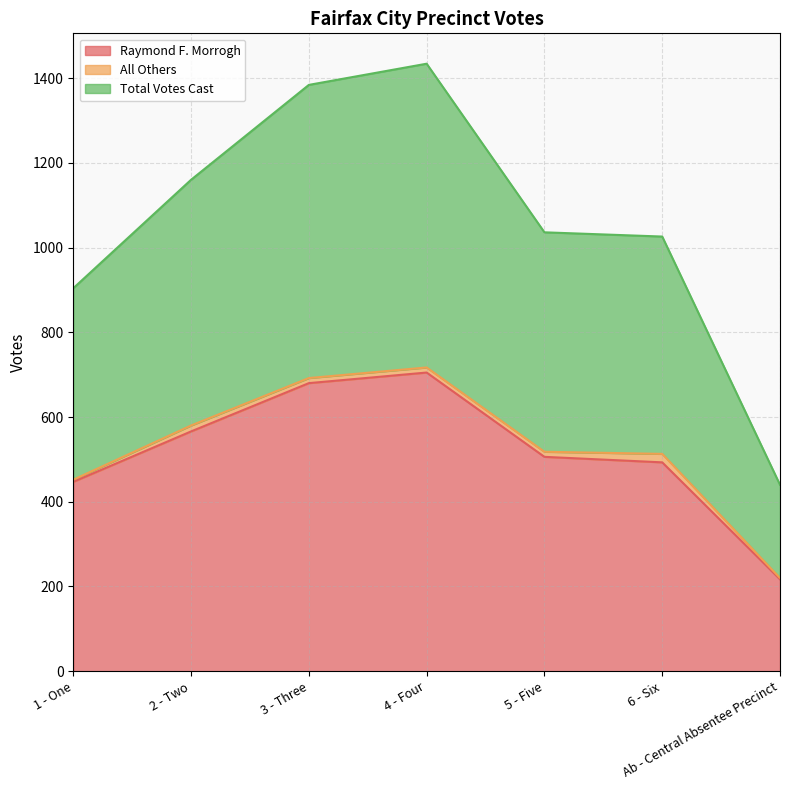

What is the label of the 6th point from the left?

6 - Six